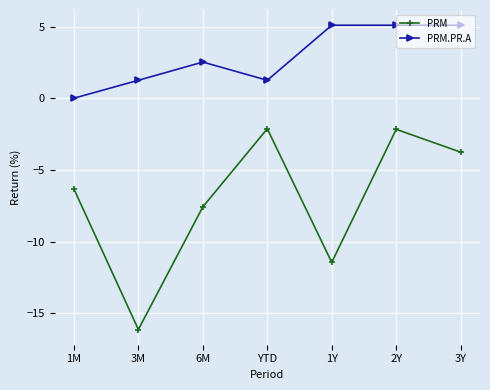

True or false: PRM.PR.A and PRM cross at least once.

False